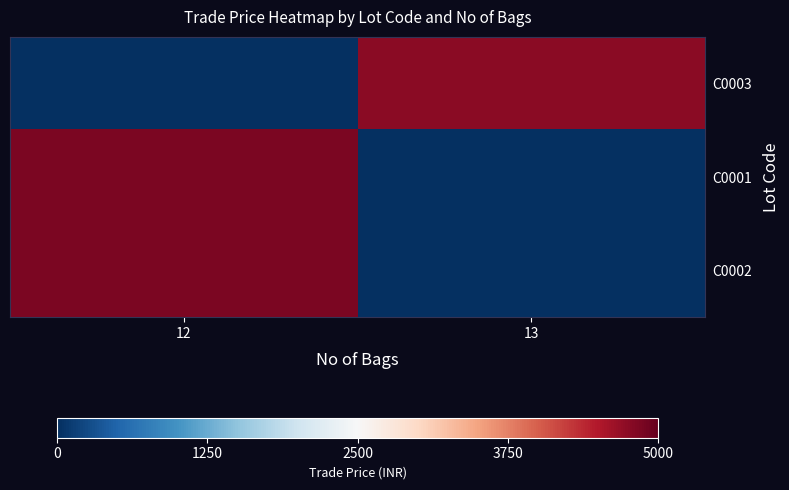

What is the maximum value shown in the chart?

4850